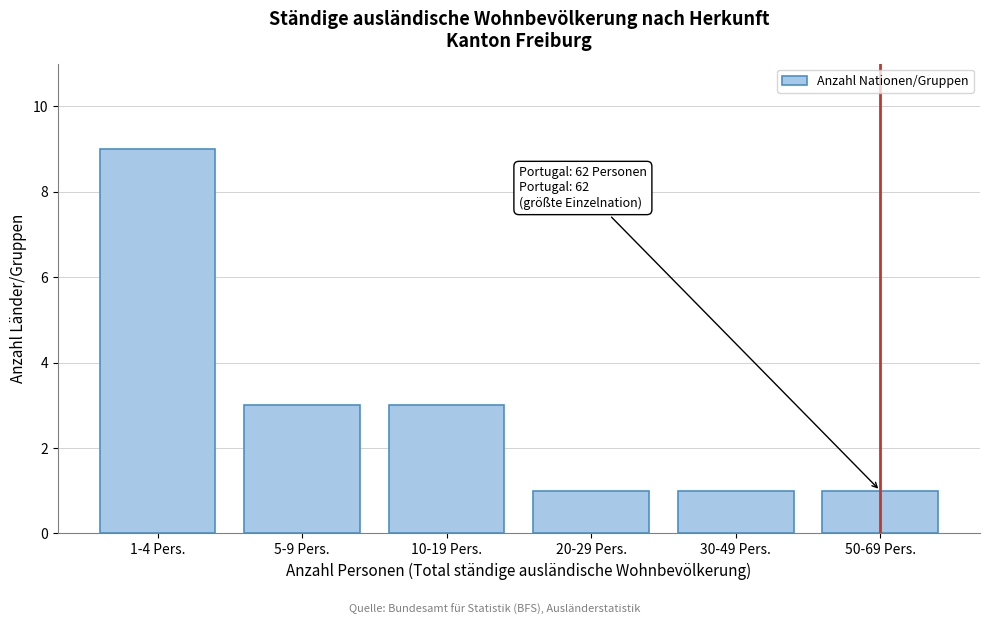

Reading right to left, what are all the values shown in this chart?

50-69 Pers.=1	30-49 Pers.=1	20-29 Pers.=1	10-19 Pers.=3	5-9 Pers.=3	1-4 Pers.=9